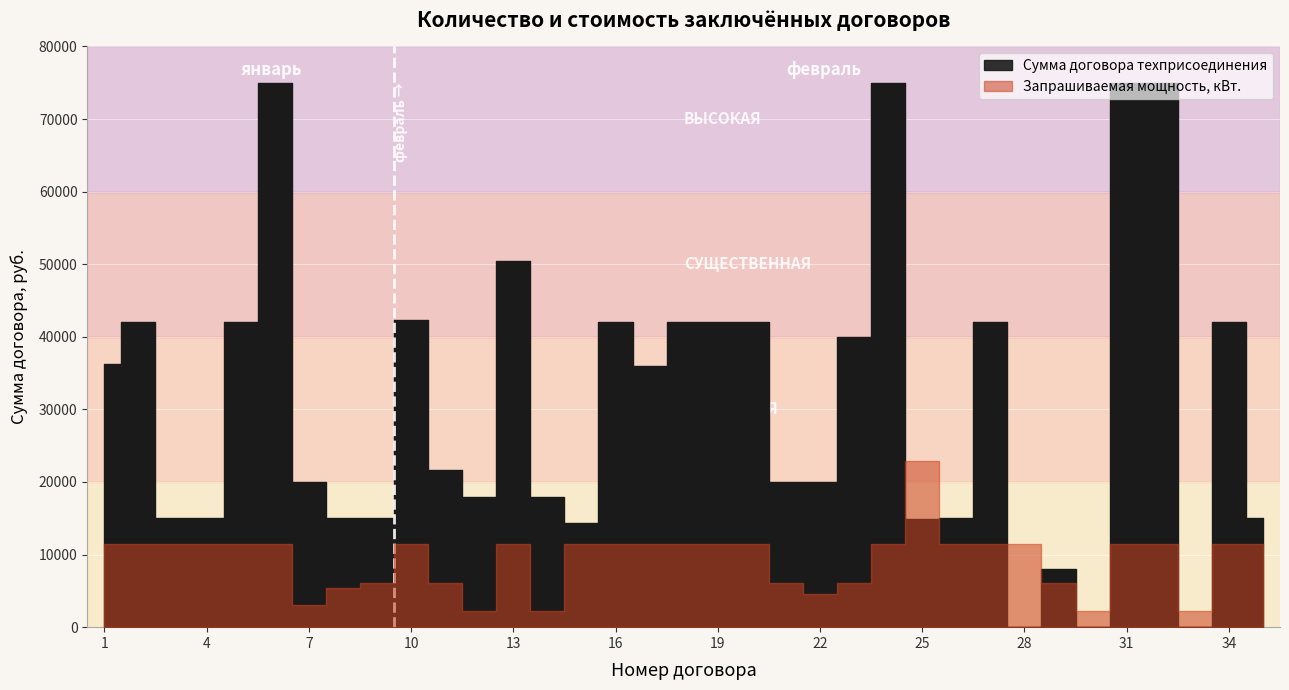

What is the ratio of the value at 19 to the value at 23?

1.0